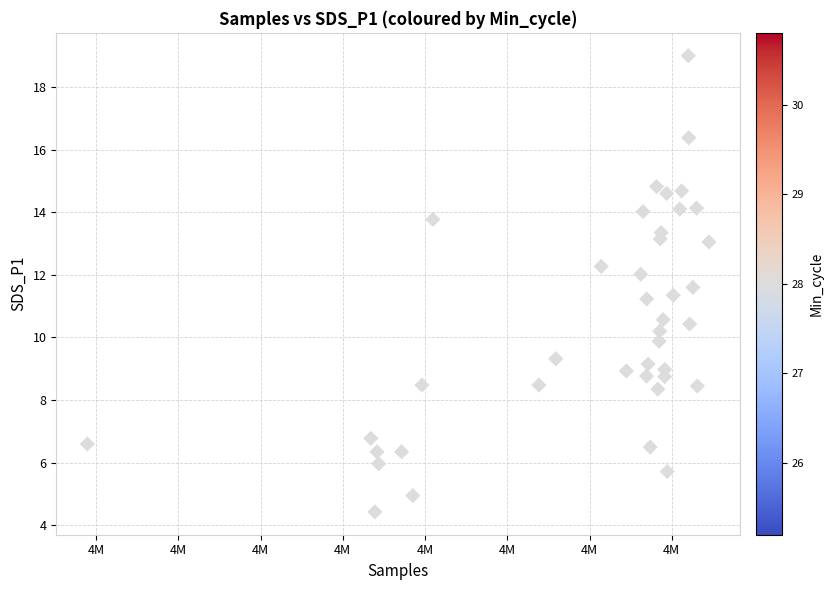

What is the range of Y values (max minus min)?

14.6